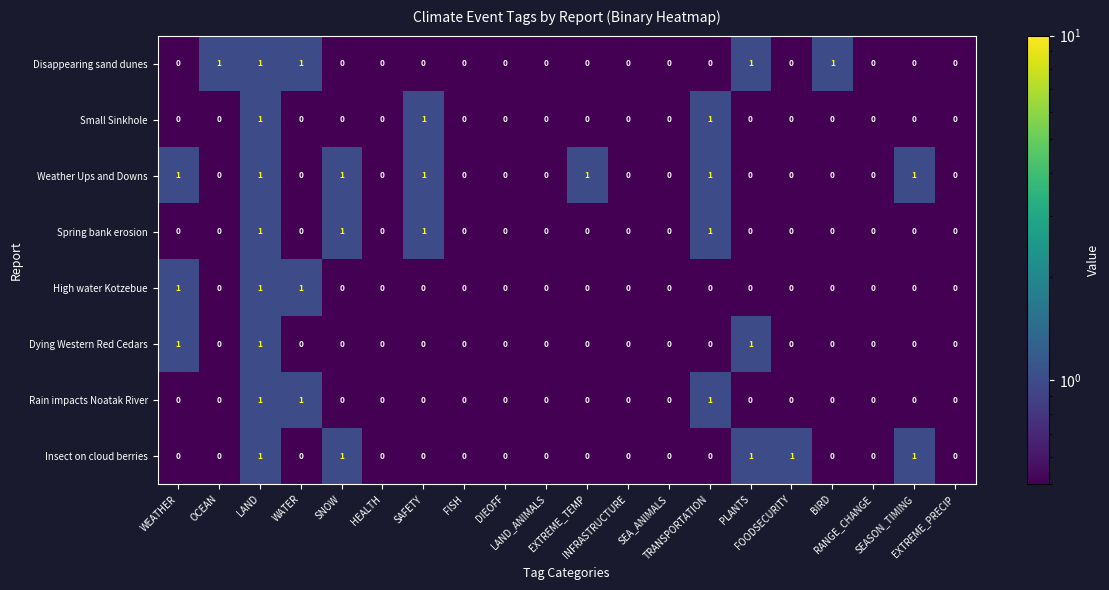

Which series has the largest total across all categories?

Weather Ups and Downs